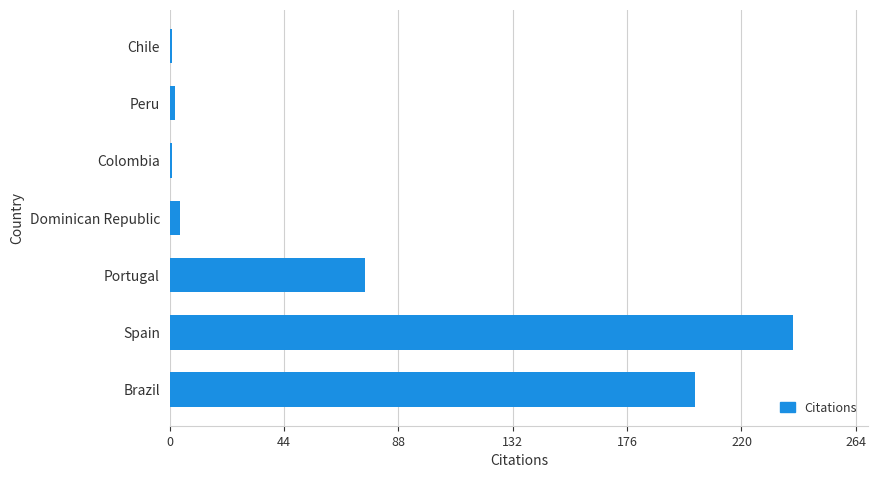

How many bars are there in total?

7